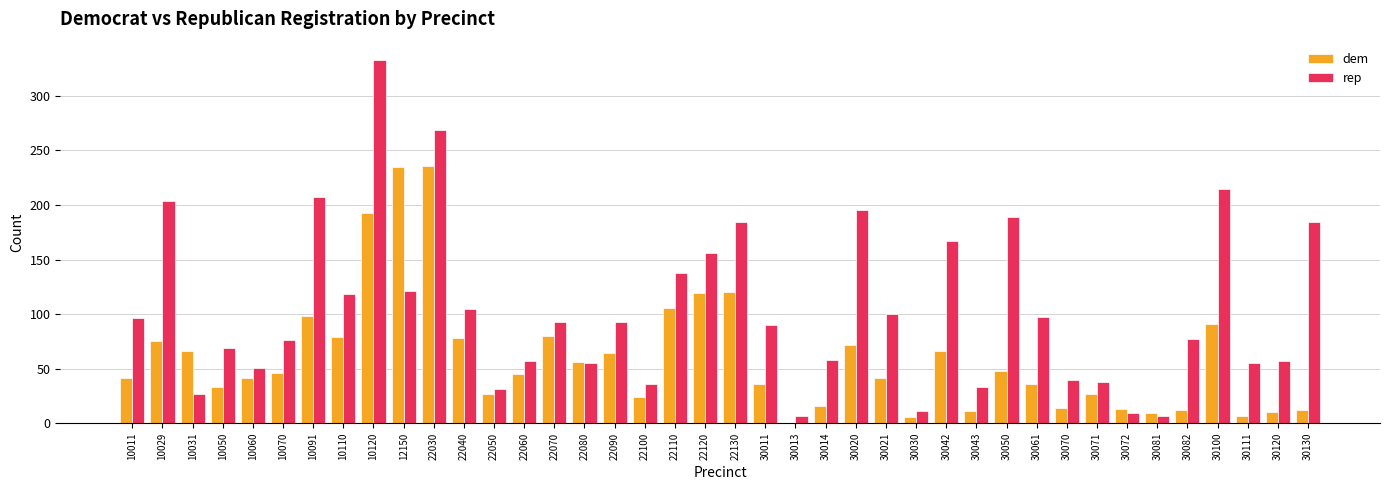

What is the highest value of the dem series?

236